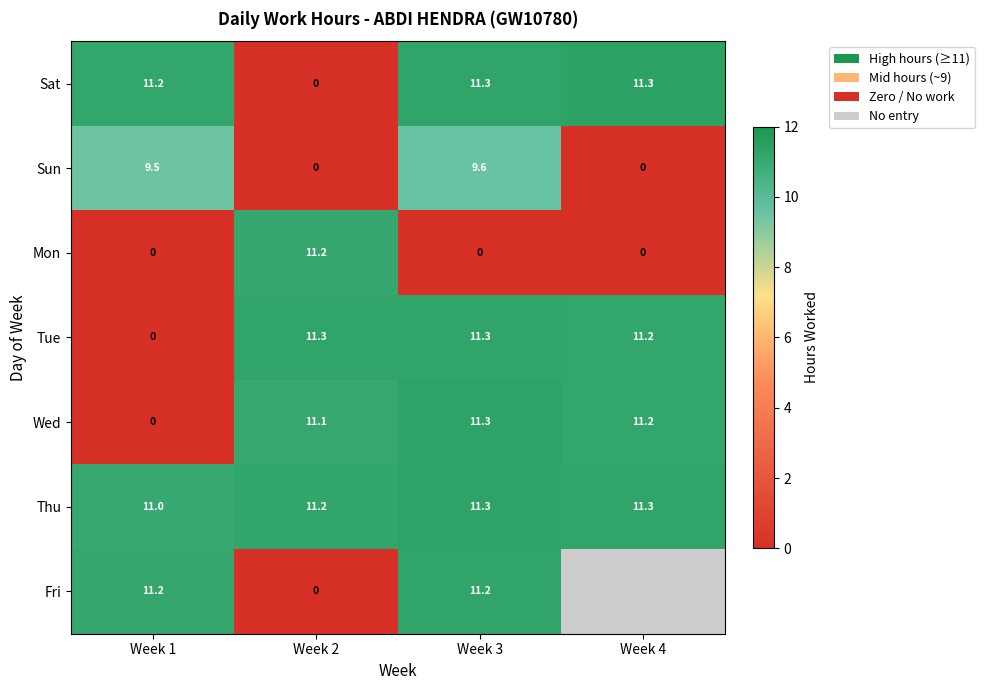

Which series changed the most between Week 2 and Week 3?

Sat